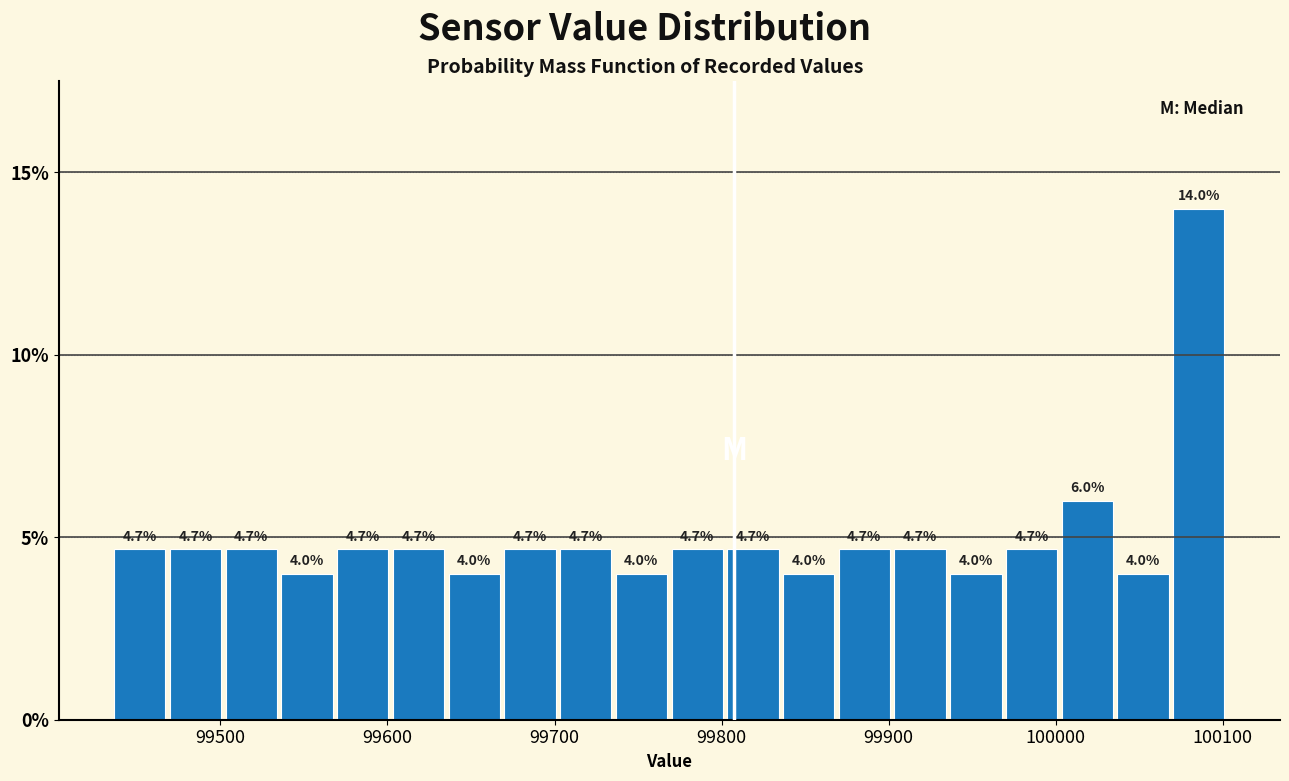

Read against the x-axis, roughly where is the centre of the tallest bar?

100090